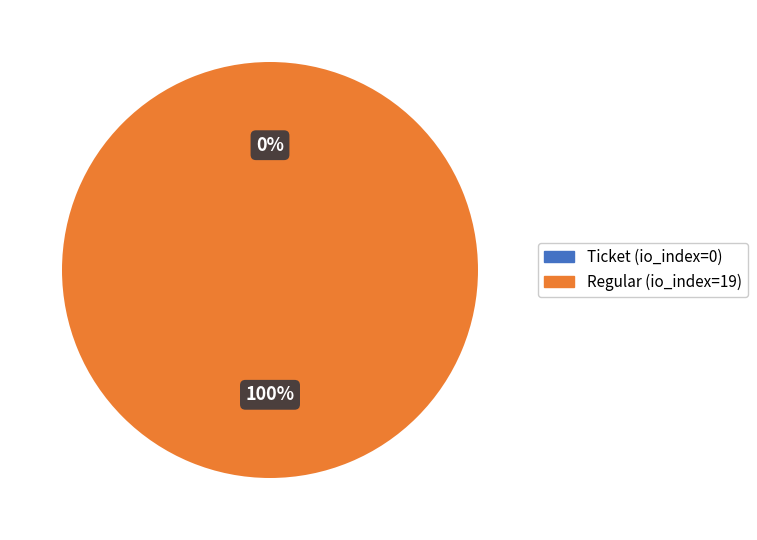

What is the smallest slice in the pie chart?

Ticket (io_index=0)